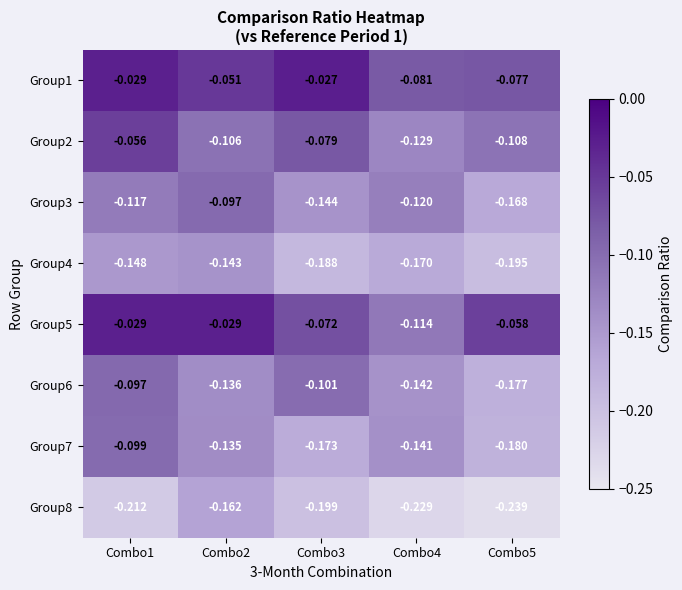

Is the value of Group2 at Combo3 greater than the value of Group1 at Combo1?

No